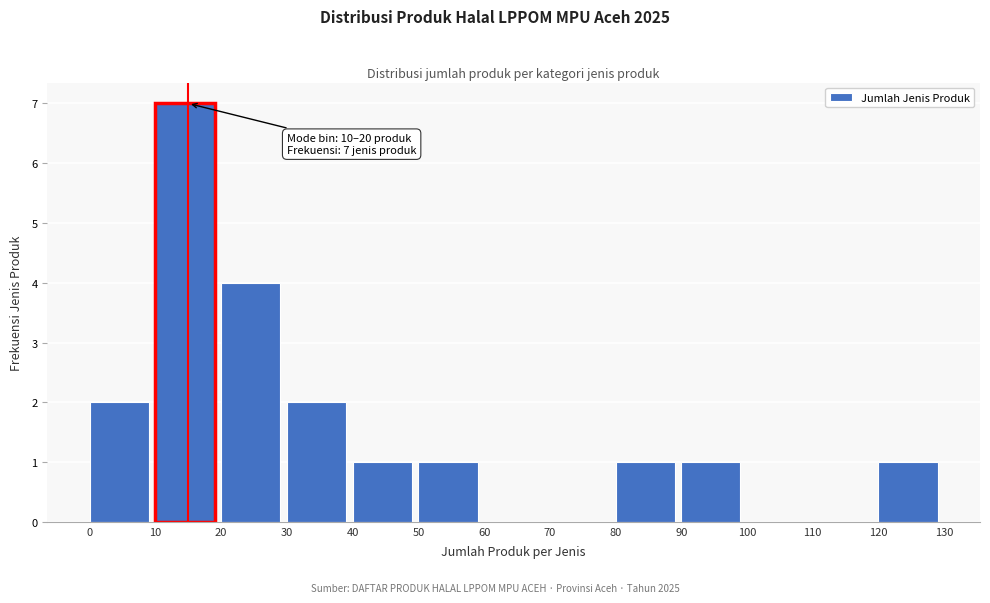

Over which range of the x-axis is the bar tallest?

10 to 20